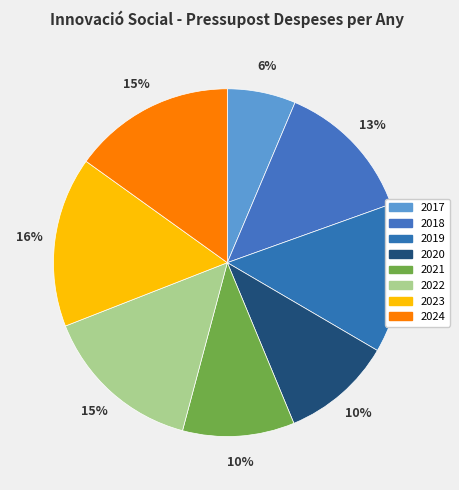

How many slices are in this pie chart?

8